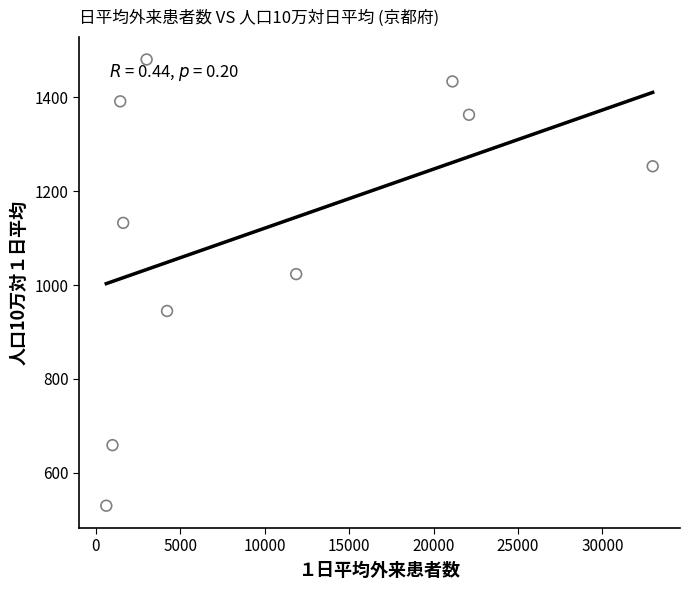

What Y value in the scatter plot is closest to 1005?

1023.2